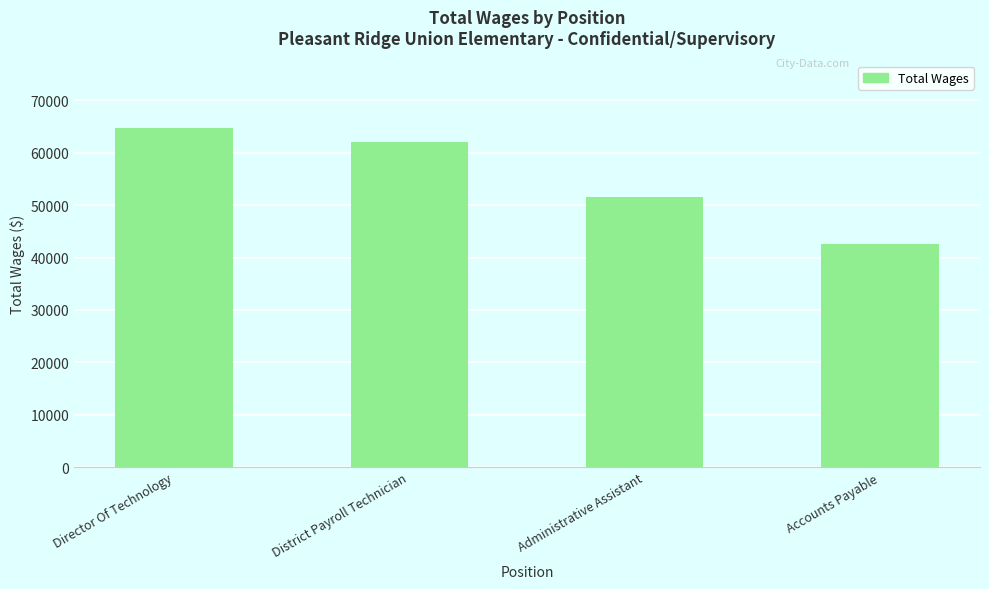

Where does the data first go above 62051?

Director Of Technology